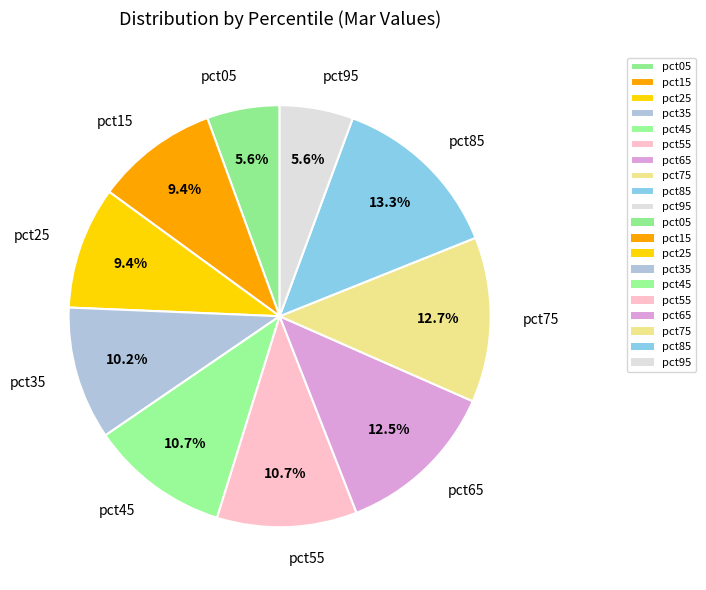

Is it true that pct45 is 22% of the pie?

False